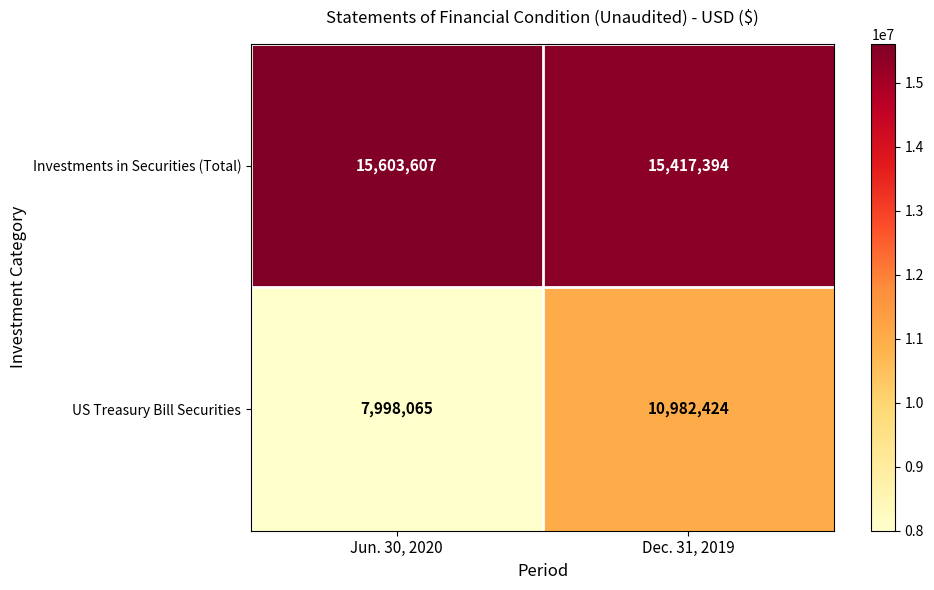

What is the approximate value of Investments in Securities (Total) at Jun. 30, 2020, to the nearest 50?

15603600